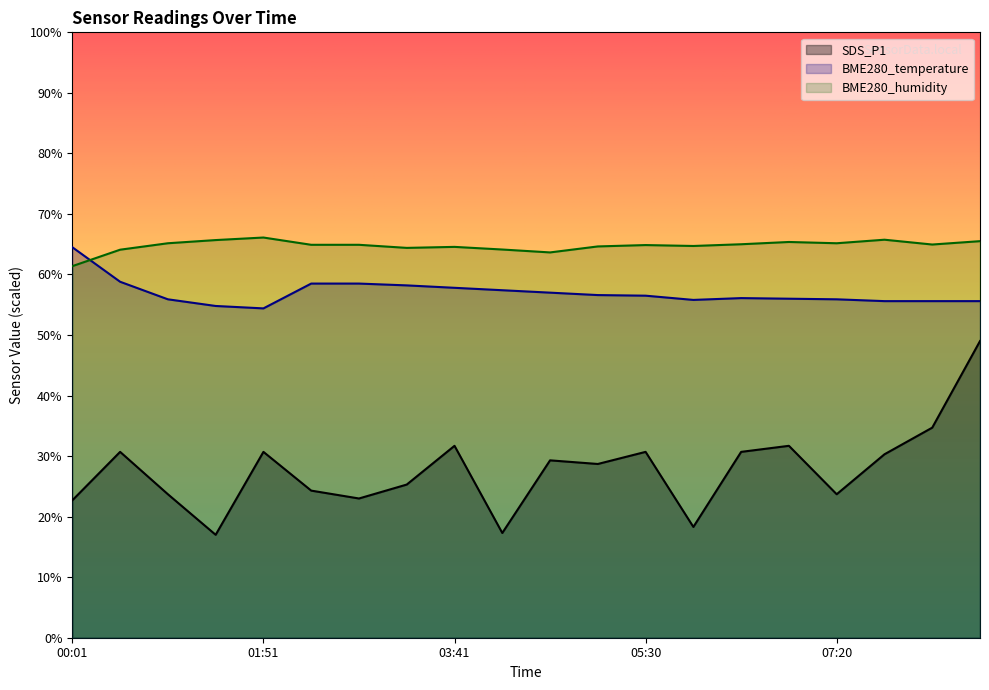

What is the value of the BME280_humidity point at the 7th from the left?

64.9